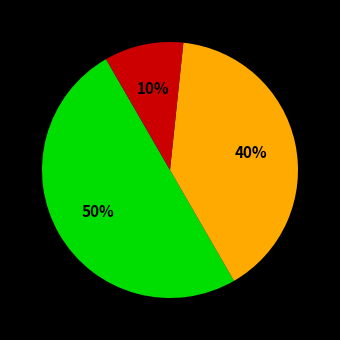

To the nearest percent, what is the difference between the largest and smallest slice percentages?

40%